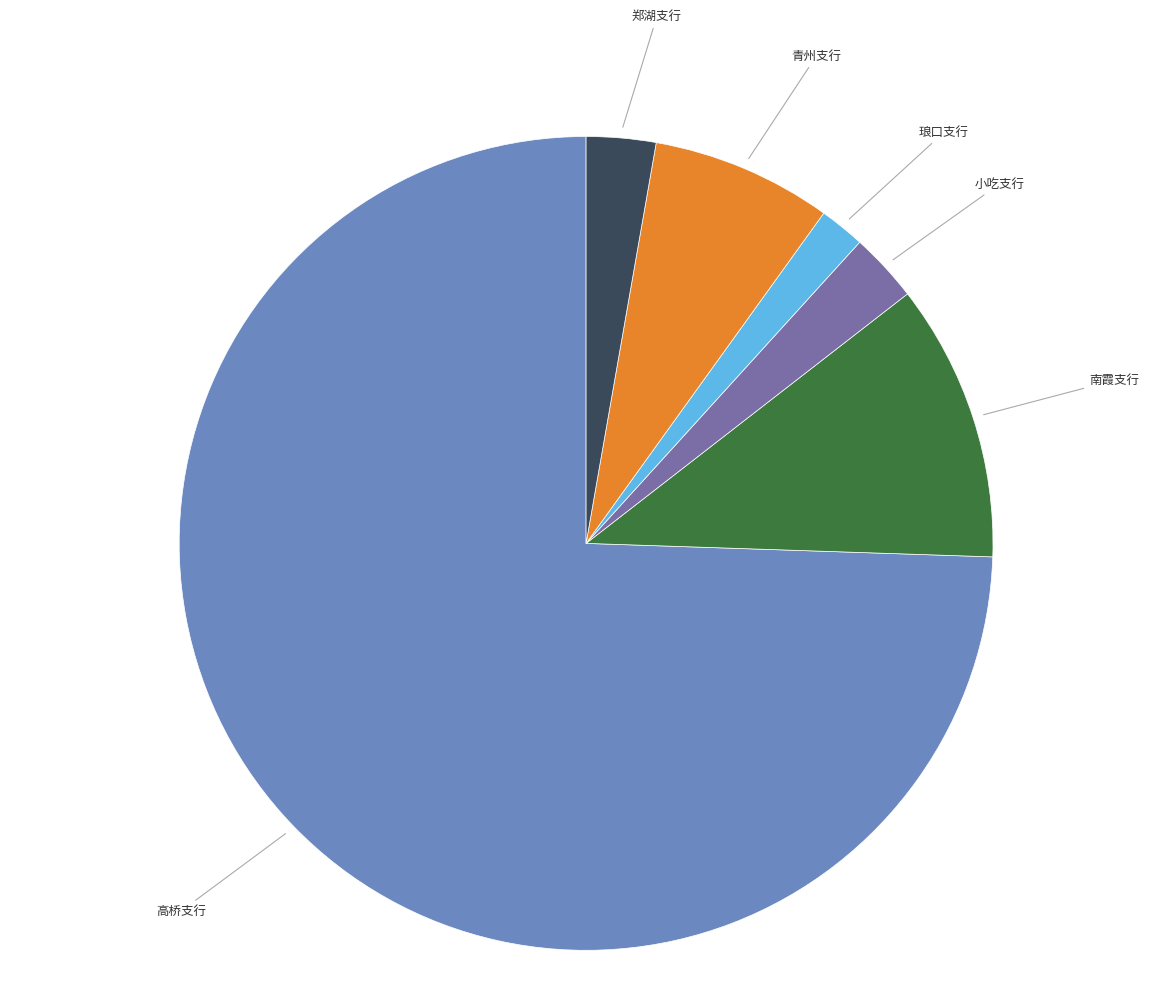

Do 南霞支行 and 高桥支行 together represent more than half of the pie?

Yes